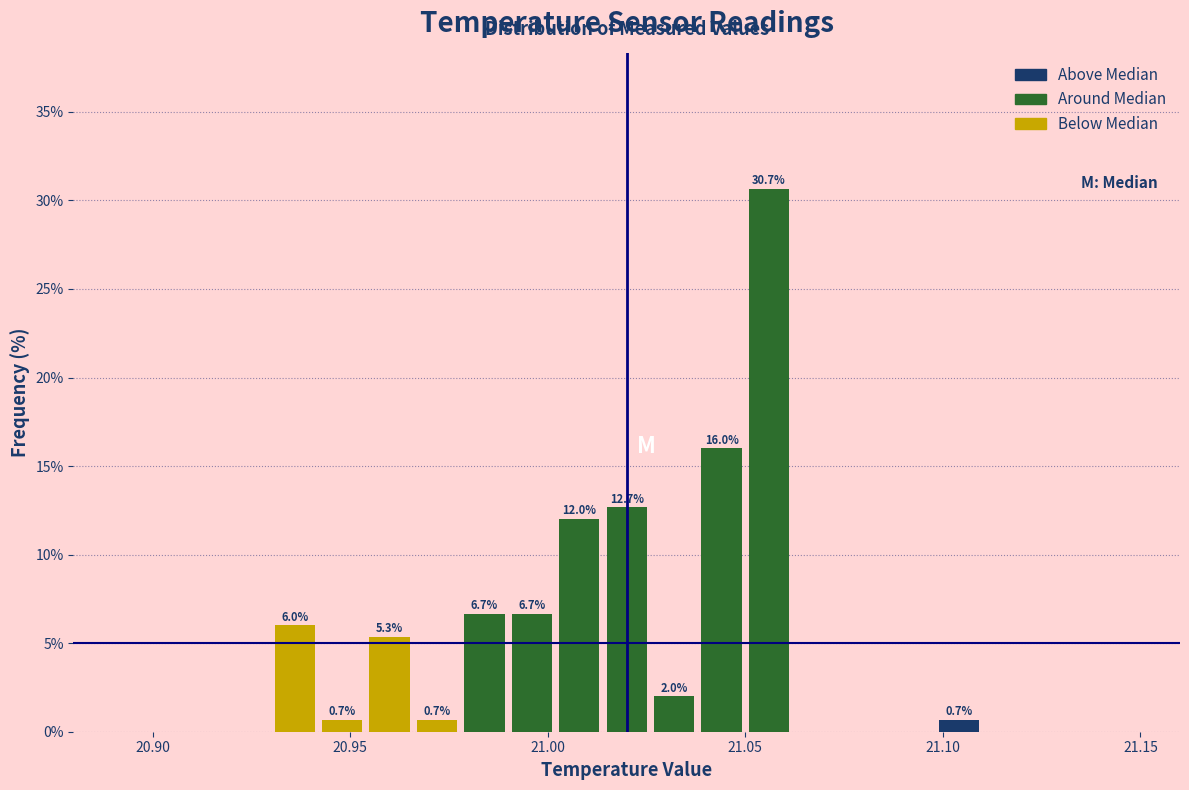

Around what value on the x-axis is the tallest bar? Give the approximate position of its centre, as read against the axis.

21.055